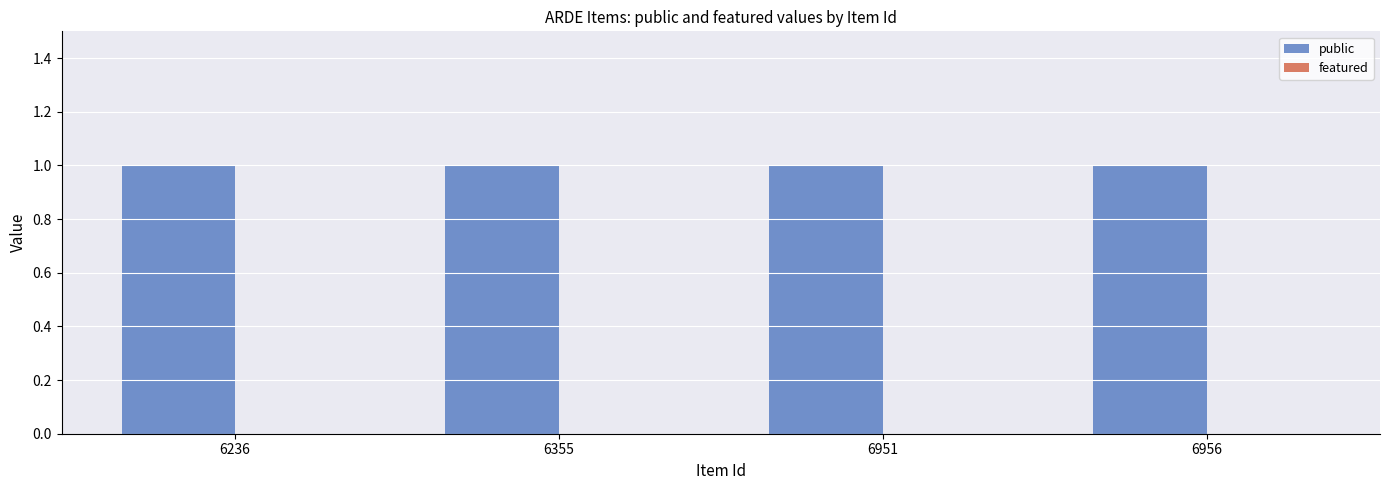

At which label is public closest to 1?

6236